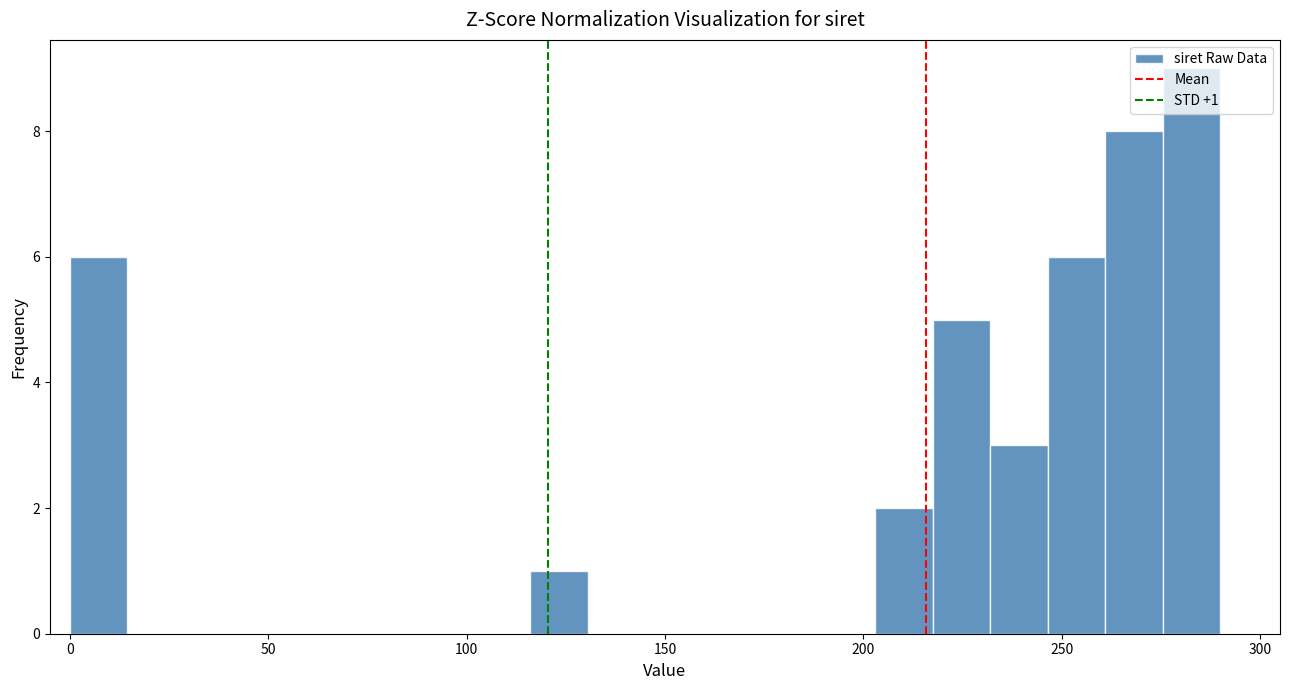

Read against the x-axis, roughly where is the centre of the tallest bar?

285